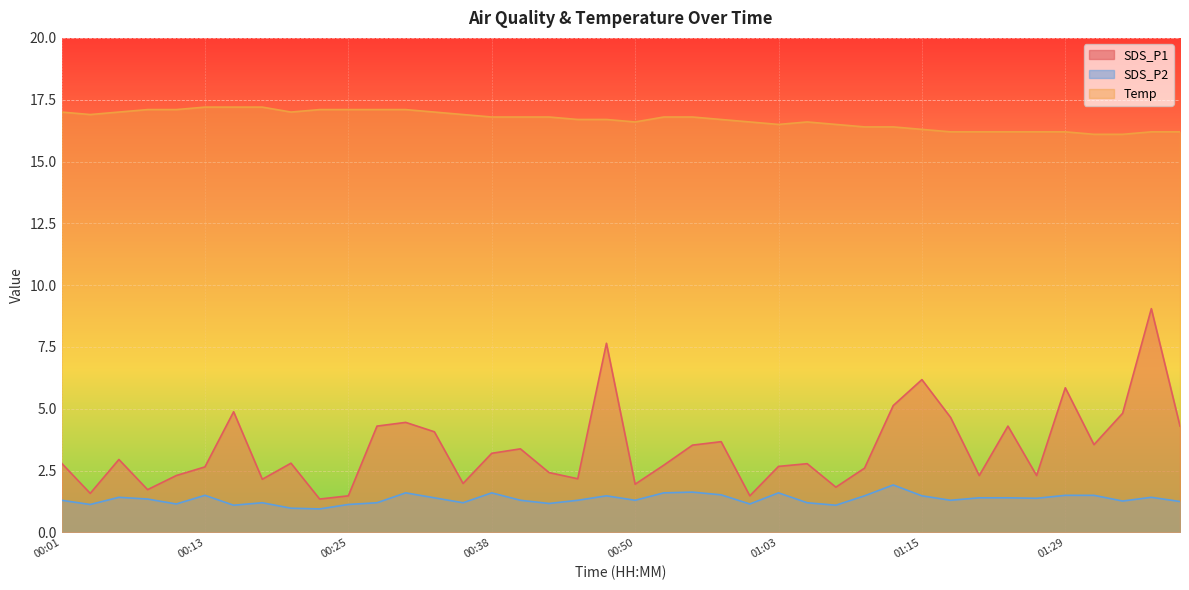

What is the value of the Temp point at the 2nd from the left?

16.9